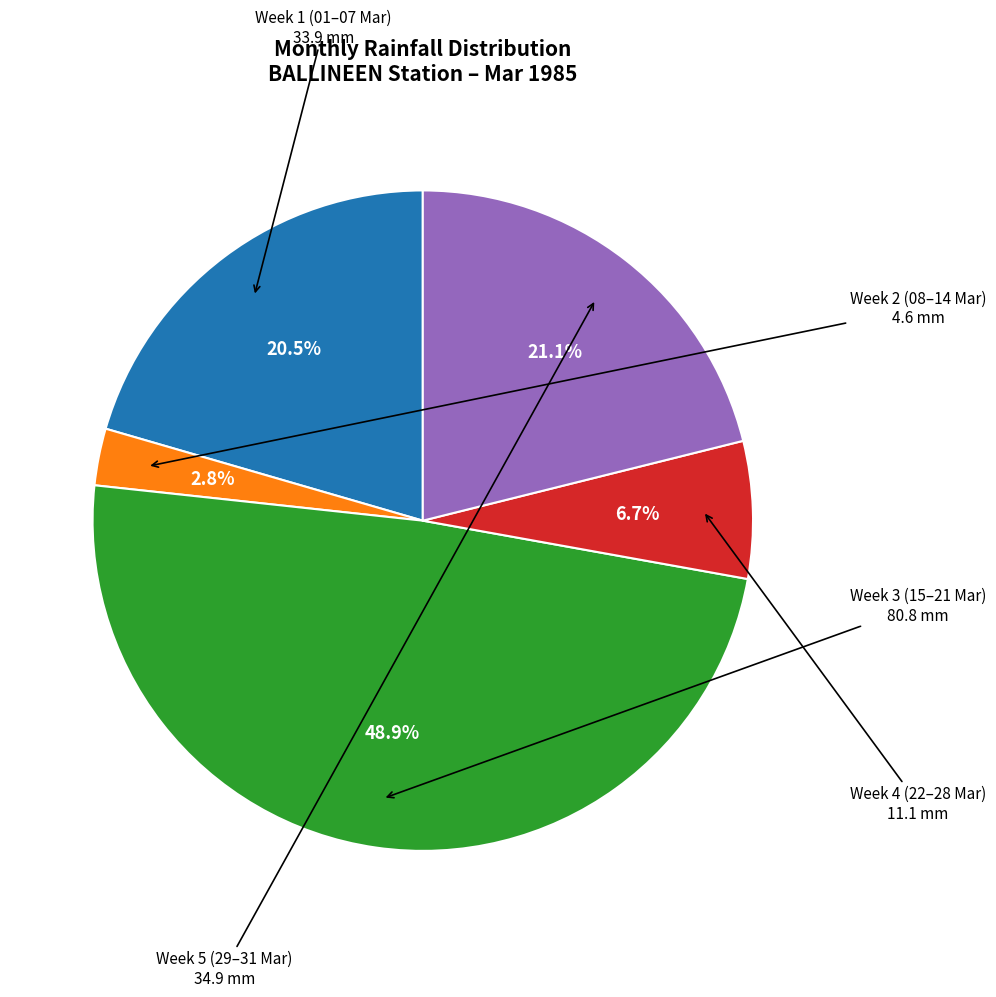

How many segments does this pie chart have?

5